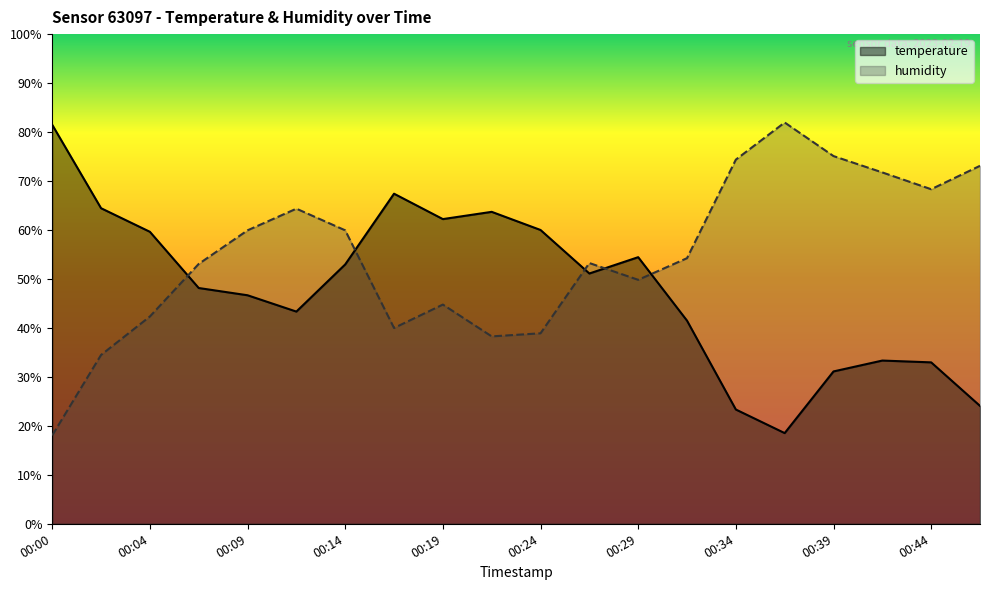

The value of temperature at 00:21 is 63.7. True or false?

True